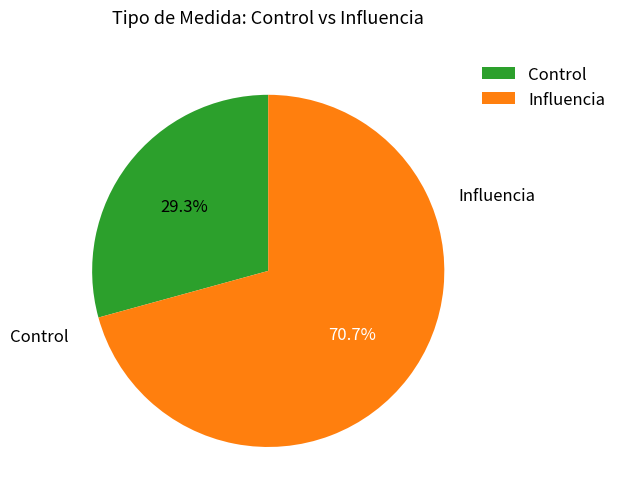

To the nearest percent, what is the difference between the largest and smallest slice percentages?

41%